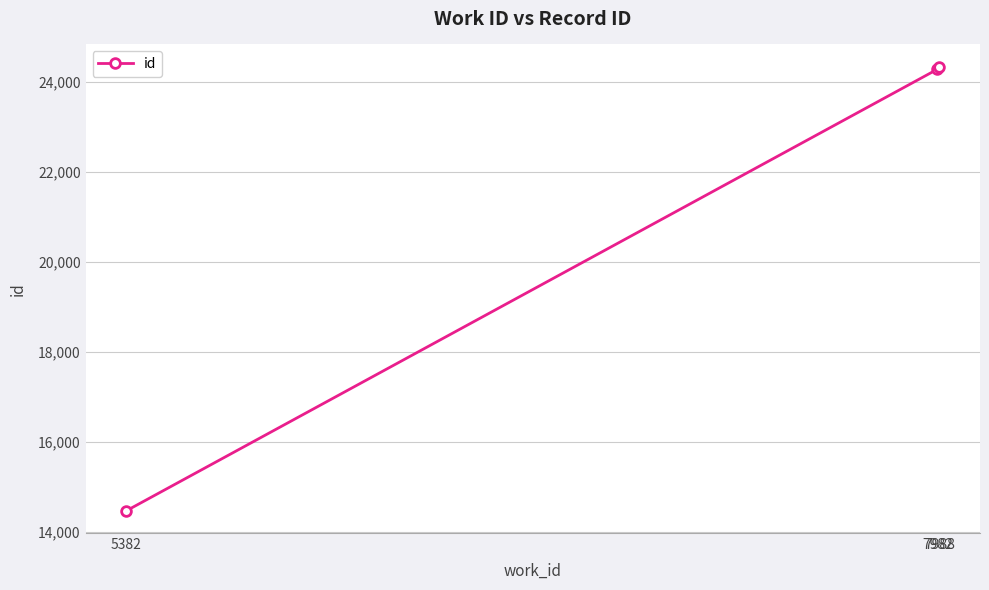

The value at 7982 is 36553. True or false?

False